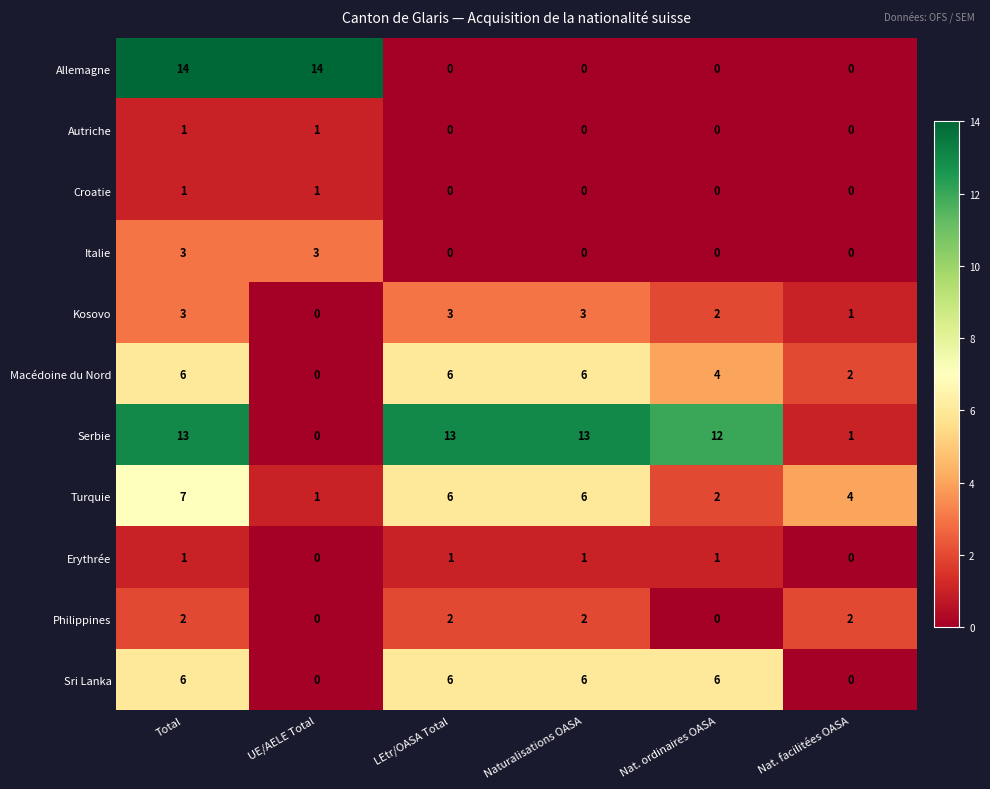

Read the Turquie value at LEtr/OASA Total.

6